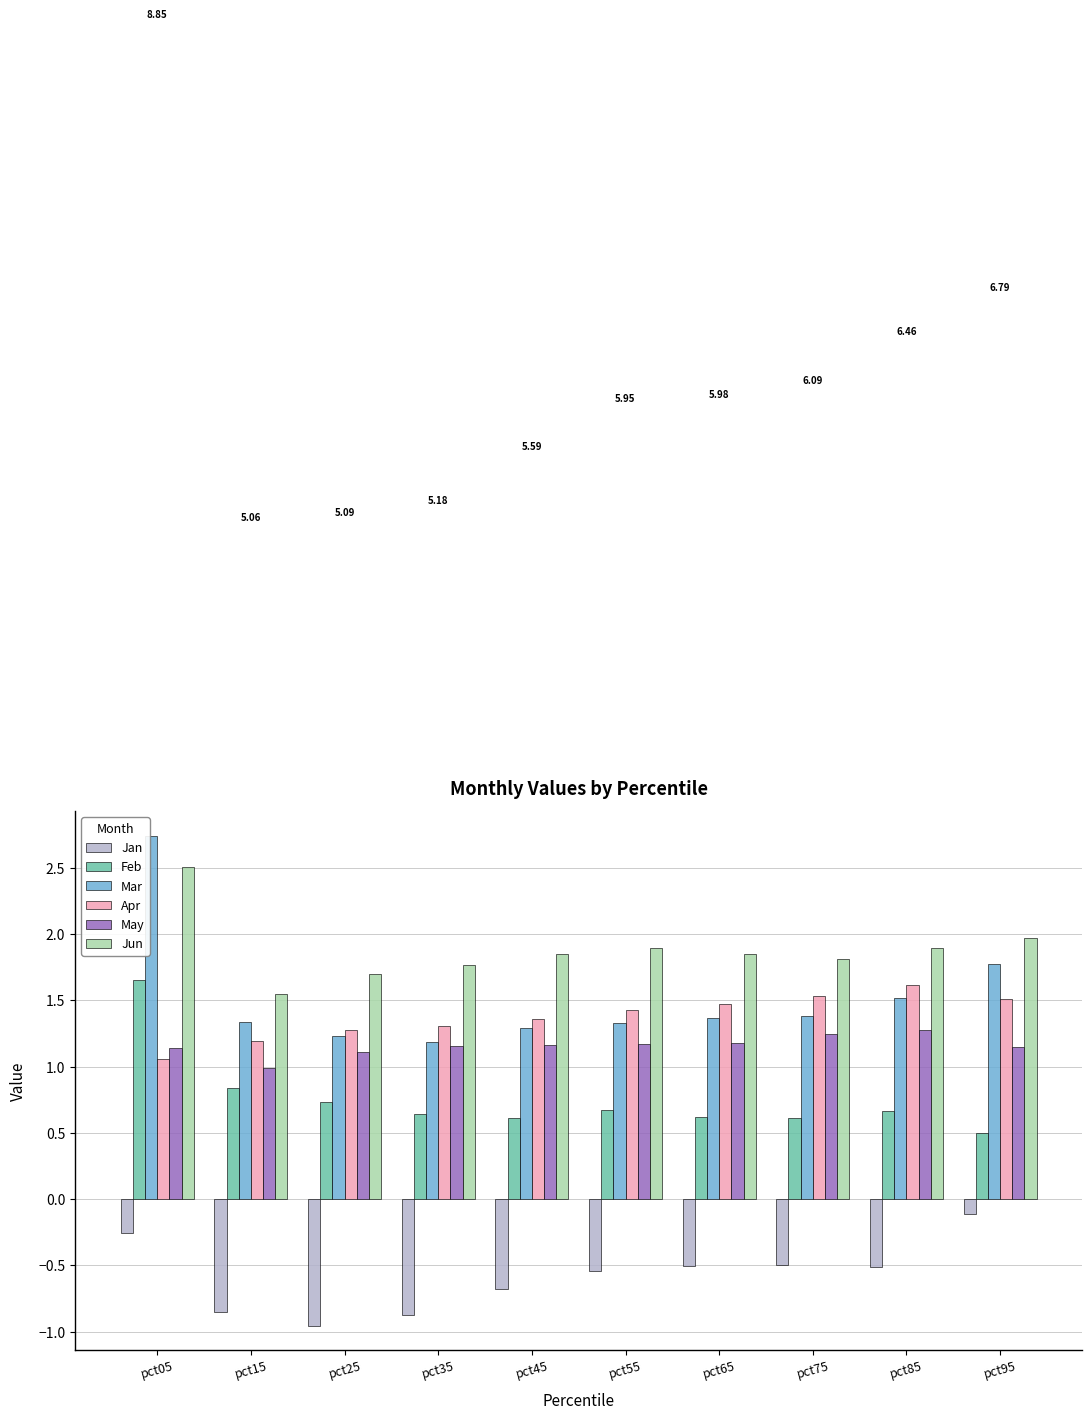

What is the total value across all series at pct15?

5.1